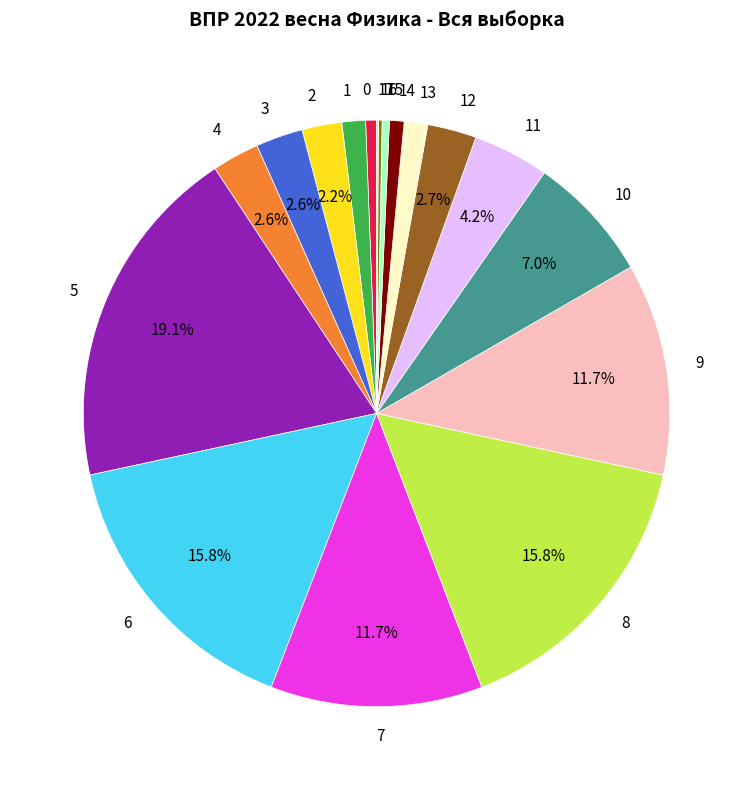

How much of the chart is everything except 7?

88.3%